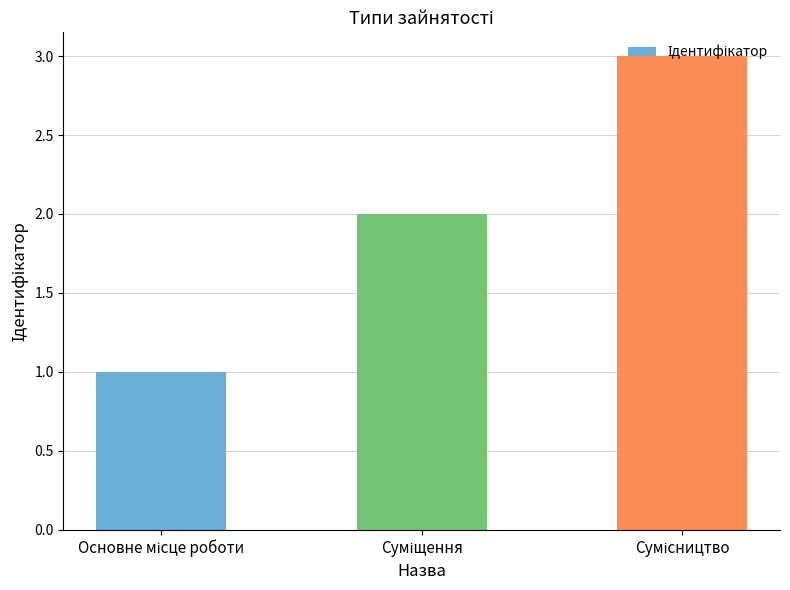

What is the maximum value shown in the chart?

3